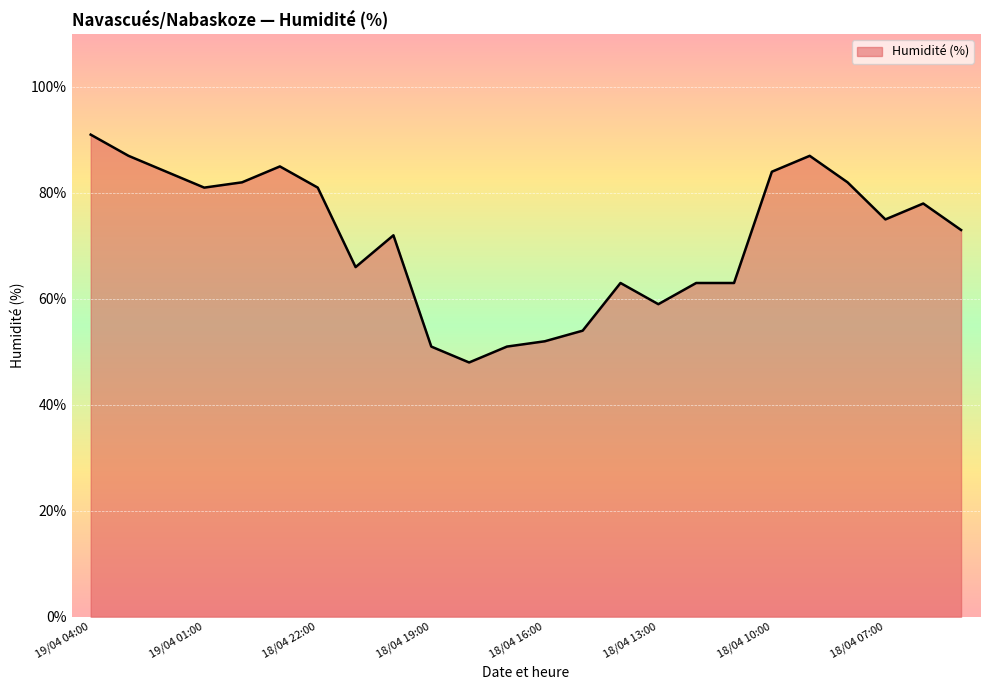

What is the difference between the maximum and minimum values?

43